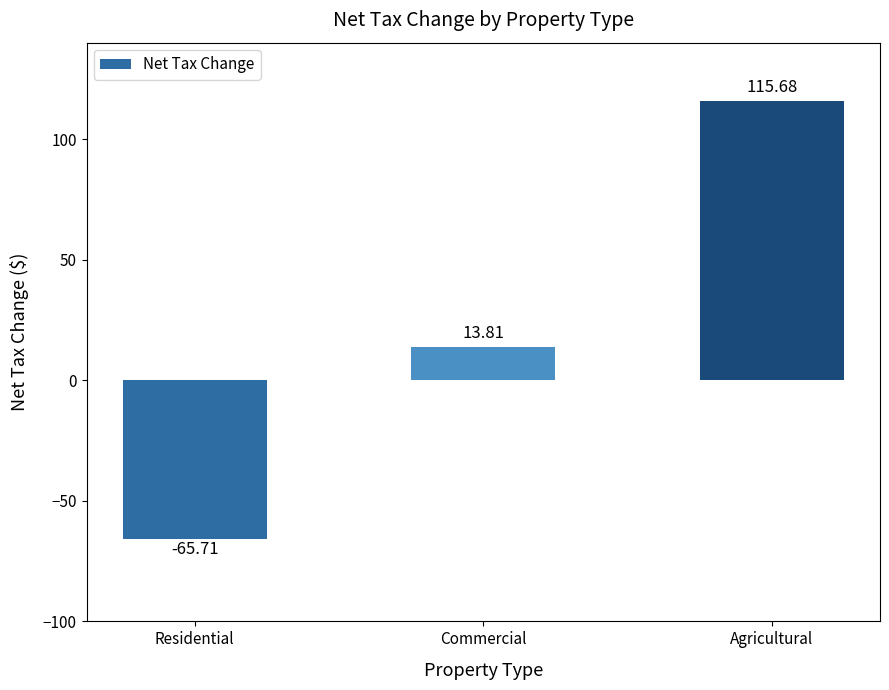

What is the change in value from Commercial to Agricultural?

+101.9